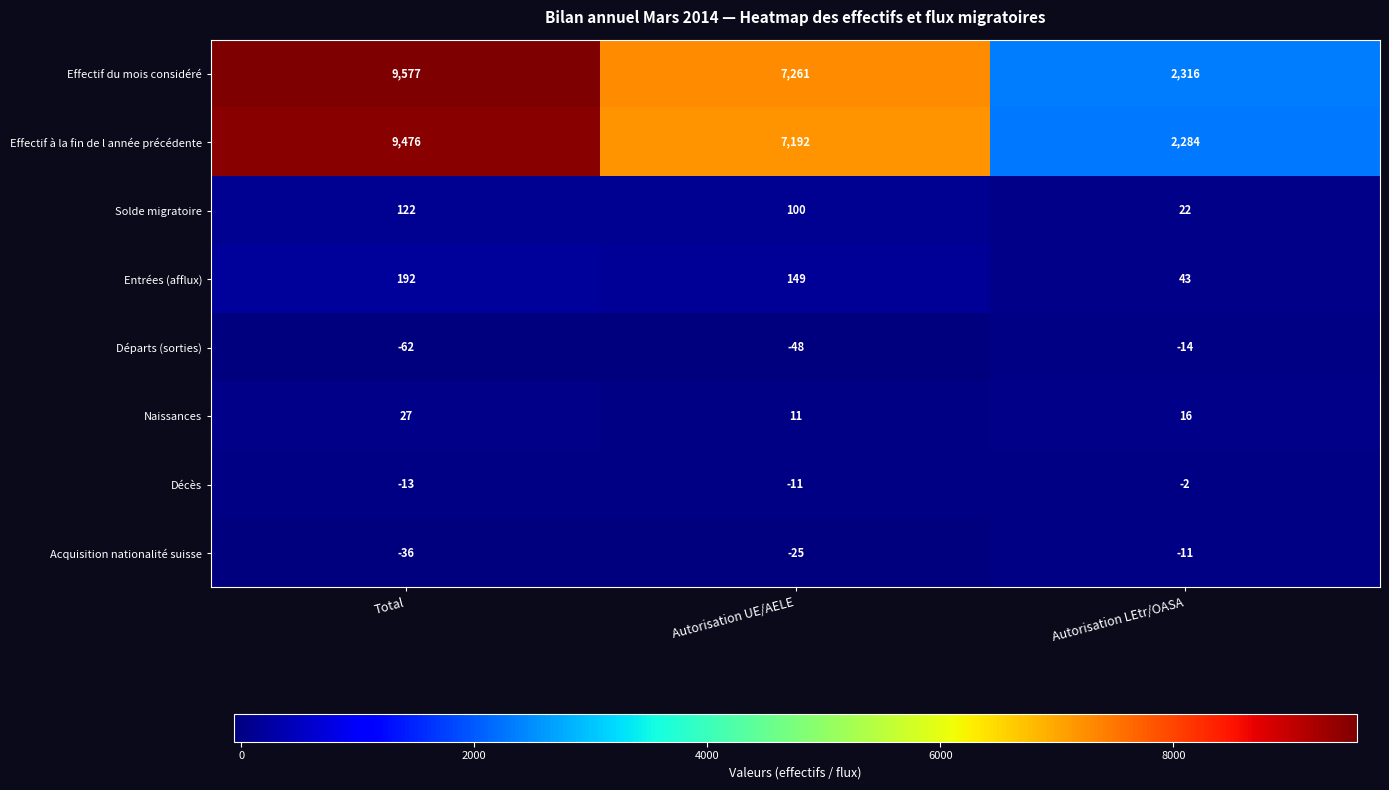

List the series in order of their peak value, highest first.

Effectif du mois considéré, Effectif à la fin de l année précédente, Entrées (afflux), Solde migratoire, Naissances, Décès, Acquisition nationalité suisse, Départs (sorties)